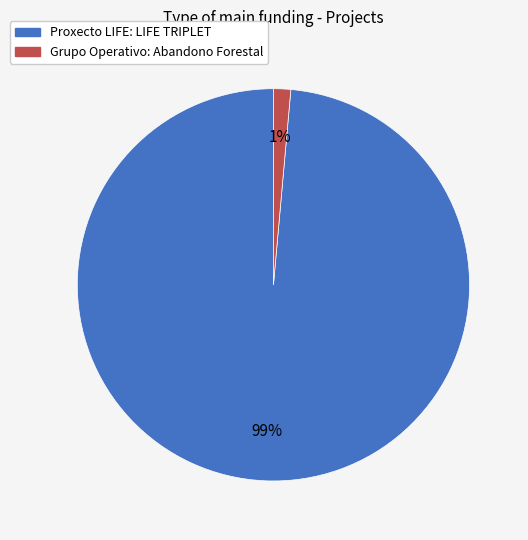

Is it true that Proxecto LIFE: LIFE TRIPLET is 99% of the pie?

True